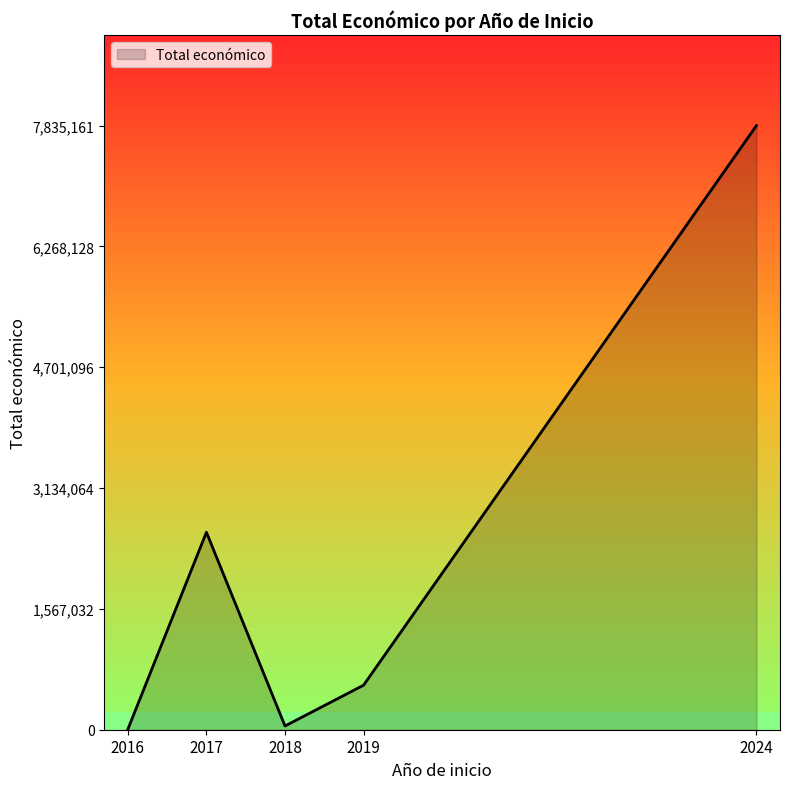

How many distinct data groups are displayed?

1